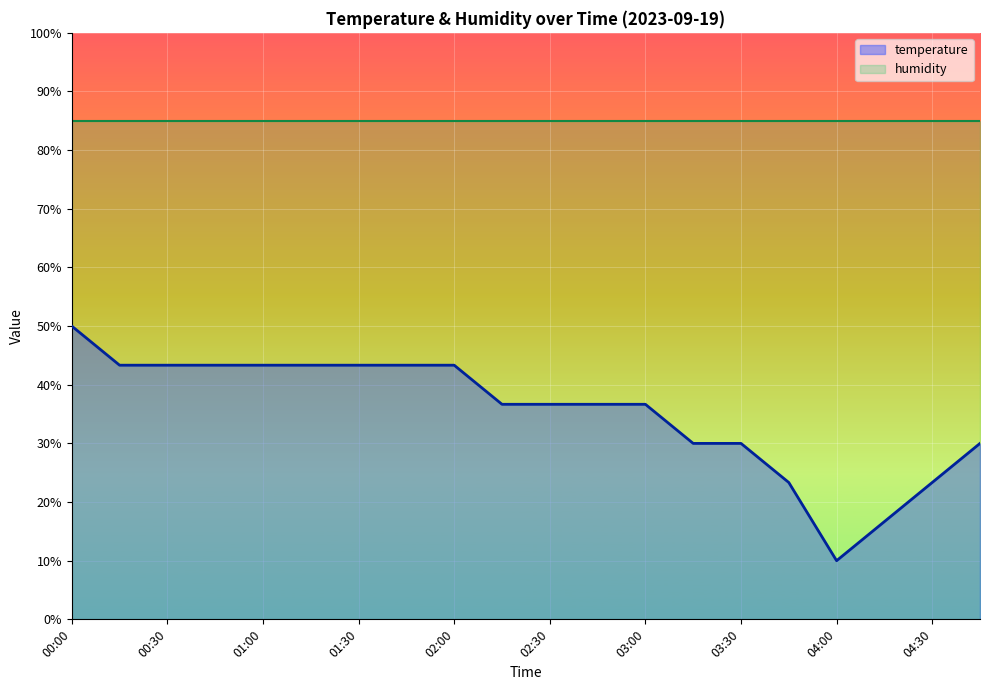

At which label is the value closest to 29?

03:15